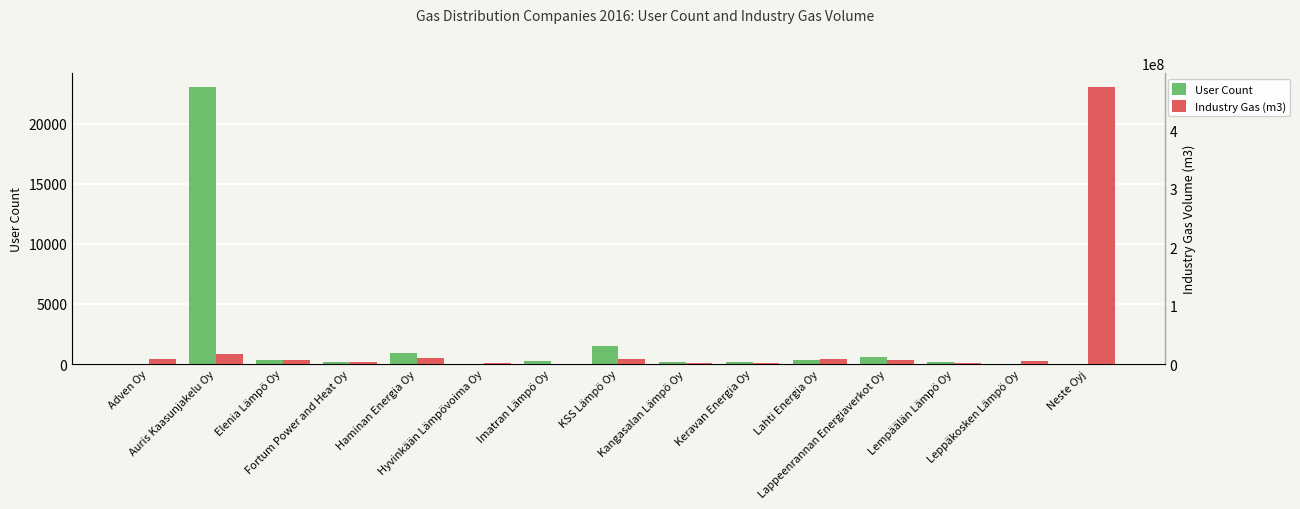

Which series changed the most between Elenia Lämpö Oy and Haminan Energia Oy?

Industry Gas (m3)